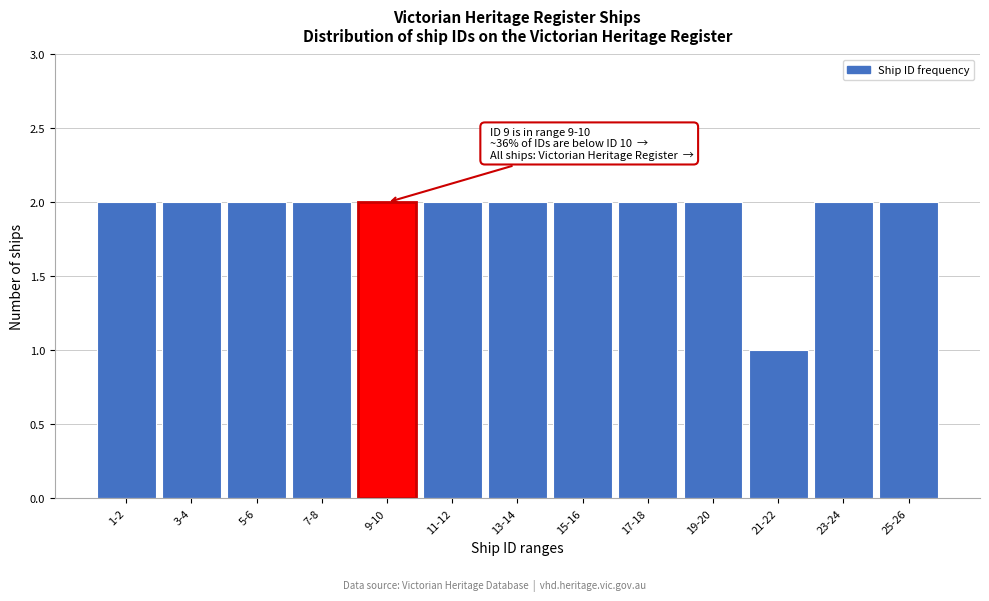

Reading right to left, transcribe all the data shown in this chart.

25-26=2	23-24=2	21-22=1	19-20=2	17-18=2	15-16=2	13-14=2	11-12=2	9-10=2	7-8=2	5-6=2	3-4=2	1-2=2